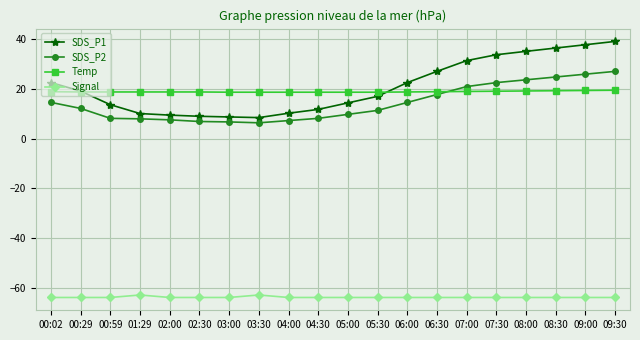

Which series has the largest total across all categories?

SDS_P1